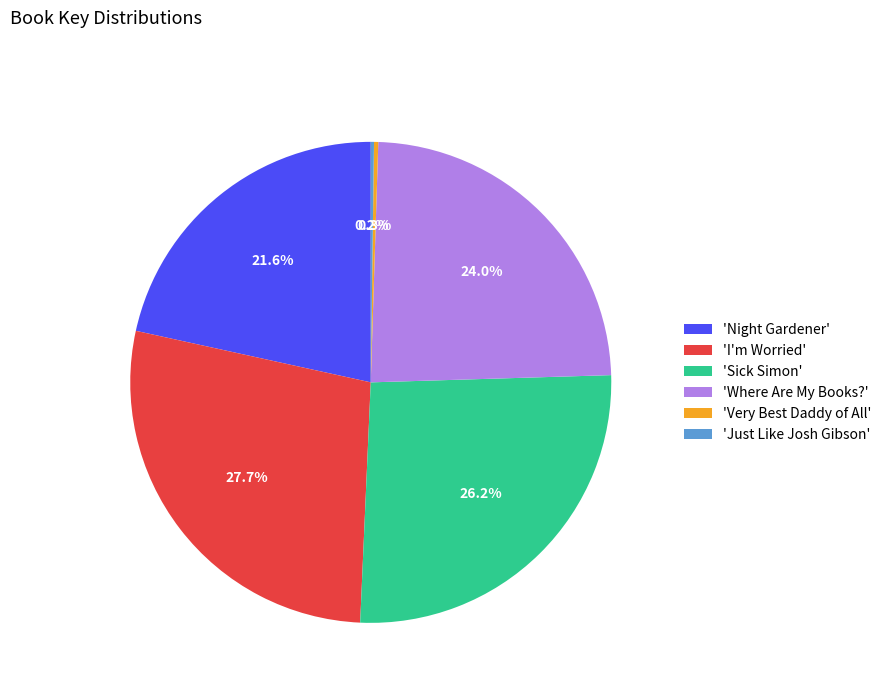

Combined, what portion of the pie is 'Very Best Daddy of All' and 'I'm Worried'?

28.0%